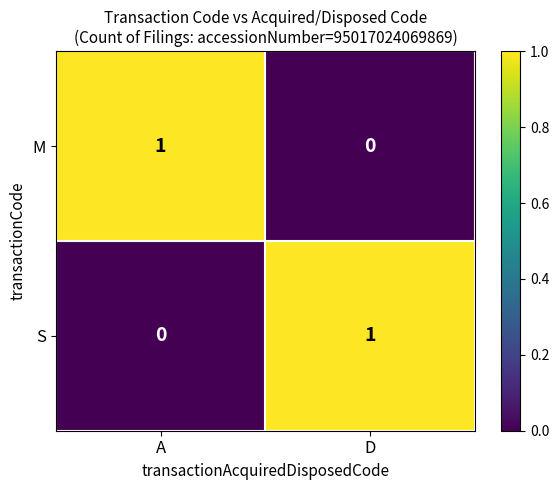

The value of S at A is 1. True or false?

False